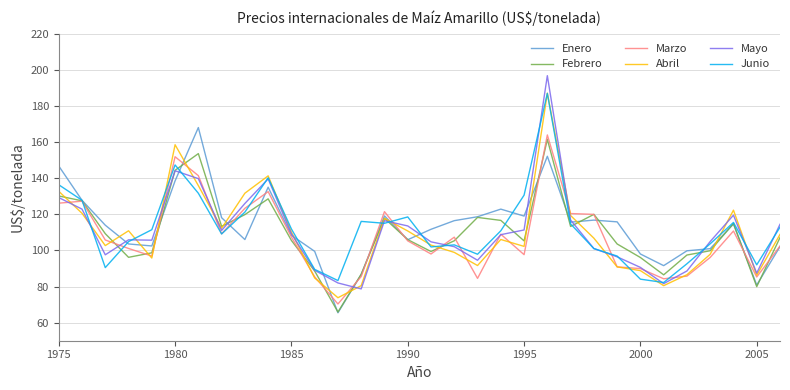

At how many categories does at least one series exceed 194?

1